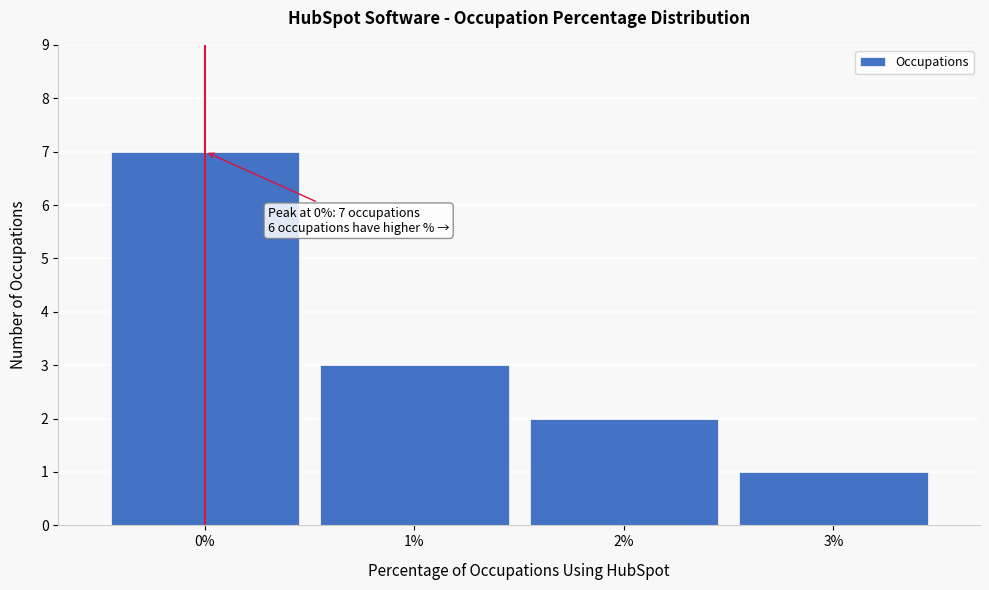

Which range on the x-axis has the tallest bar?

-0.5 to 0.5